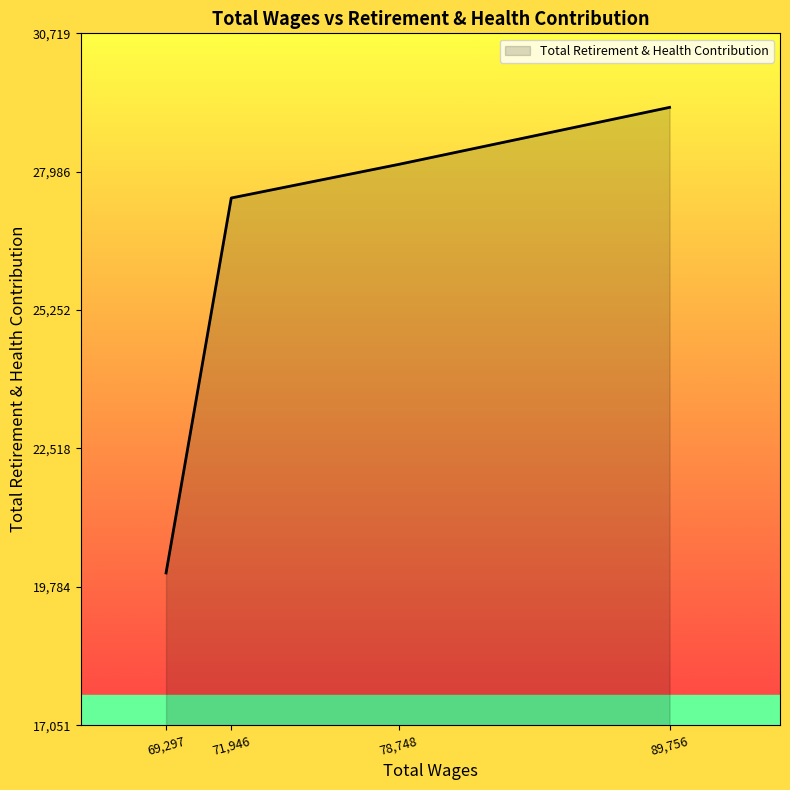

True or false: the data shows 20060 at 69,297.

True